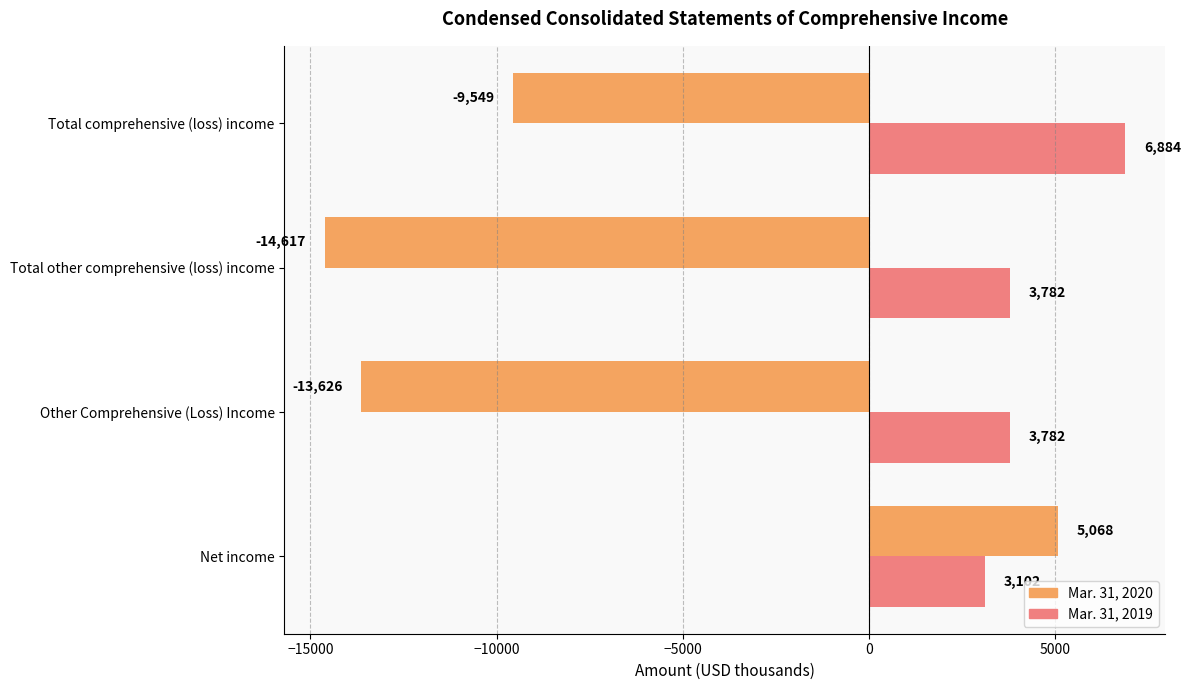

Which series has the widest spread of values?

Mar. 31, 2020